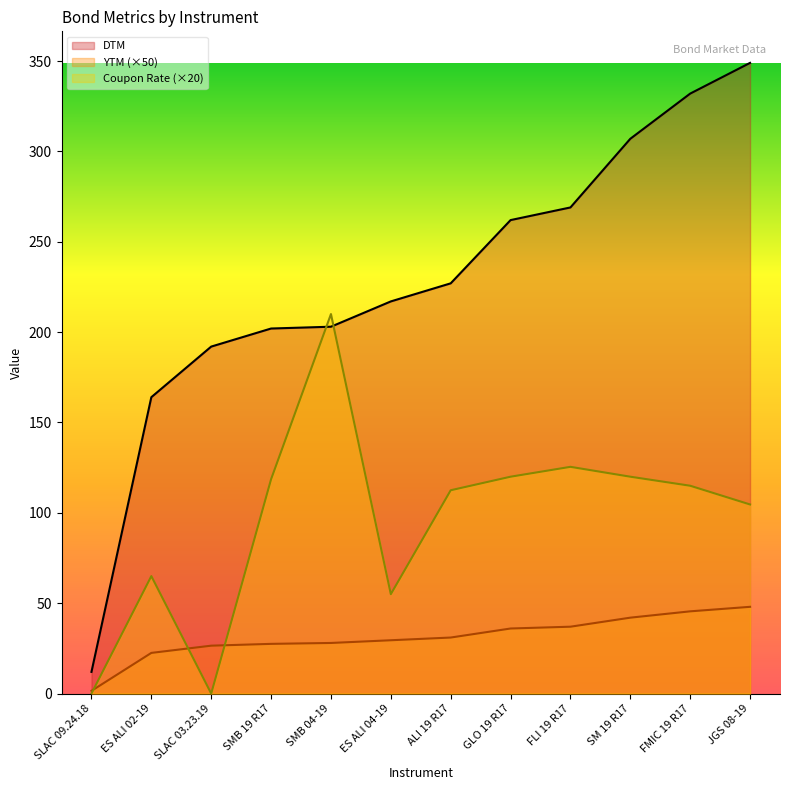

Where is Coupon Rate nearest to the value 105?

JGS 08-19